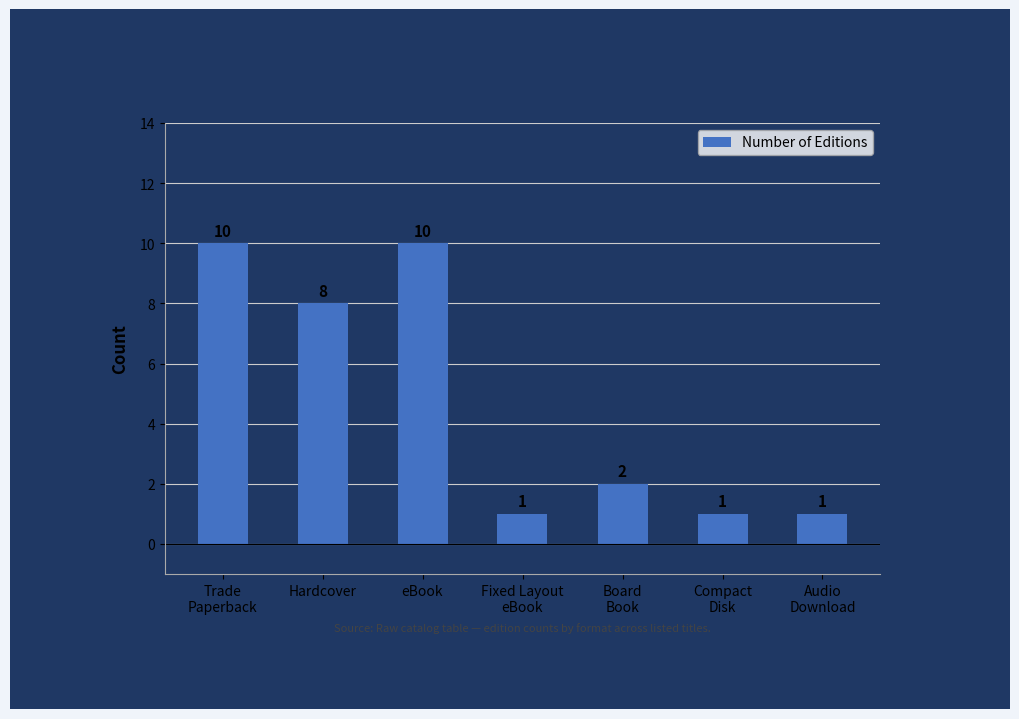

What is the ratio of the value at eBook to the value at Compact
Disk?

10.0